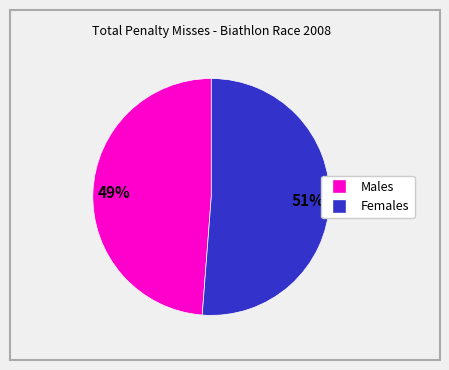

Is there any slice that represents more than half of the pie?

Yes